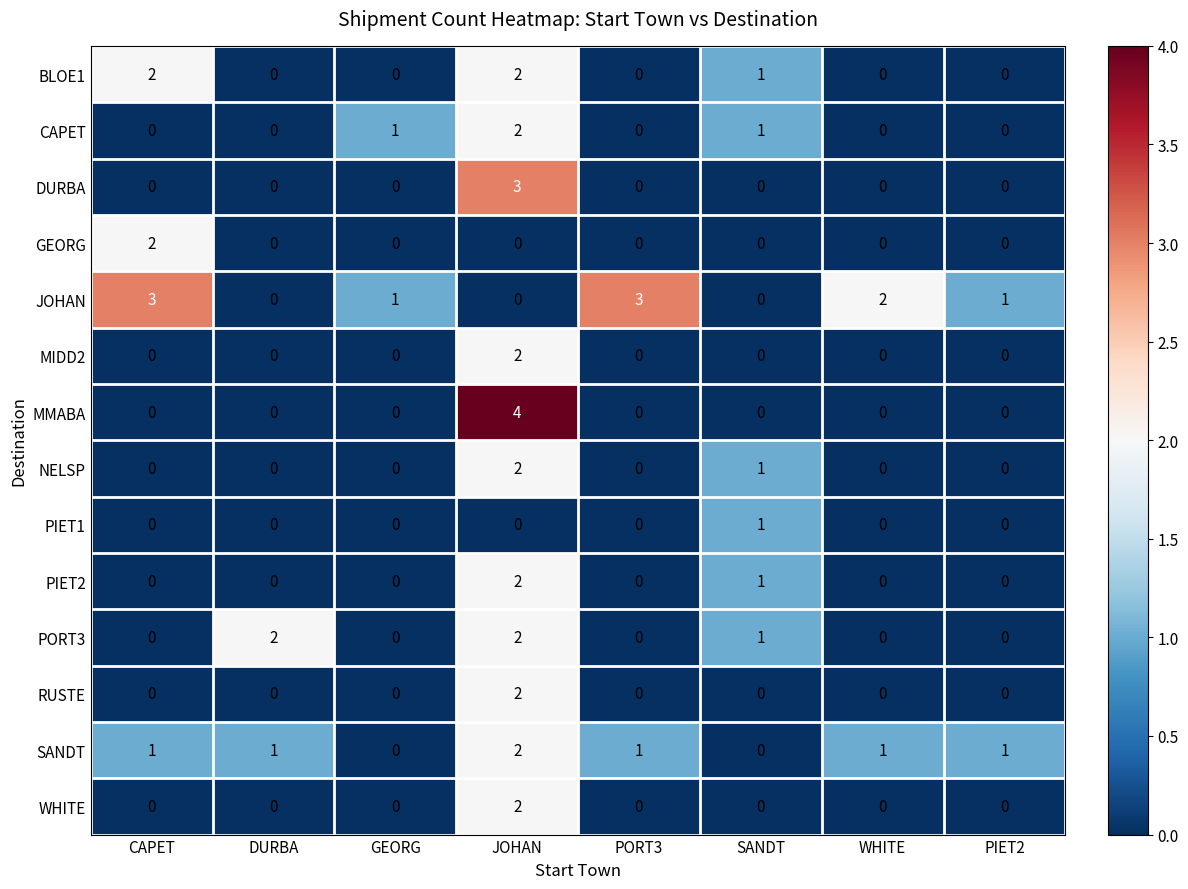

Which series changed the most between SANDT and WHITE?

JOHAN